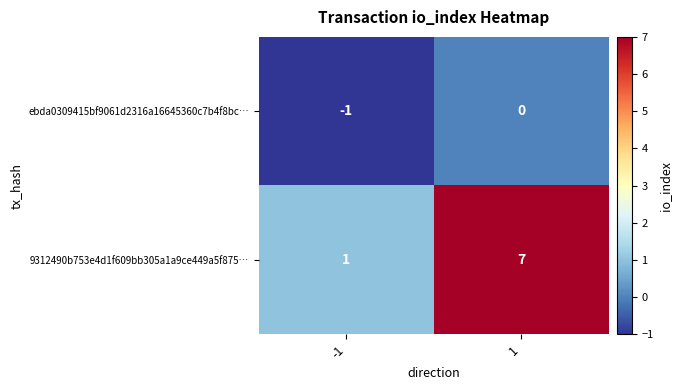

What is the total value across all series at 1?

7